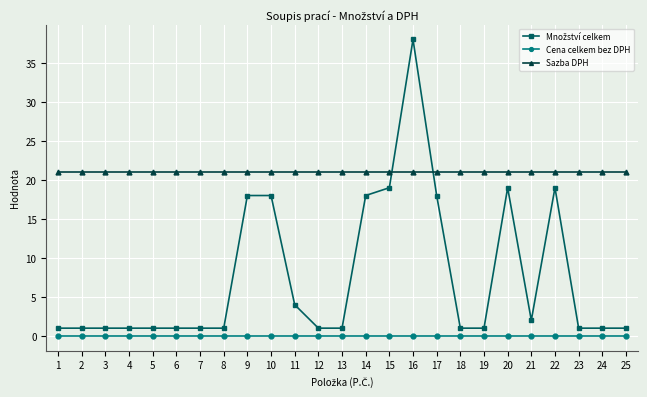

True or false: Cena celkem bez DPH and Sazba DPH cross at least once.

False